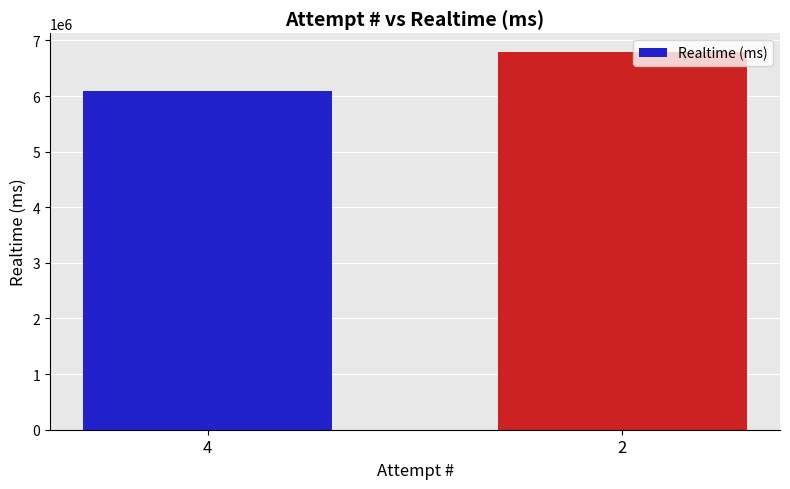

Between 4 and 2, which is larger?

2